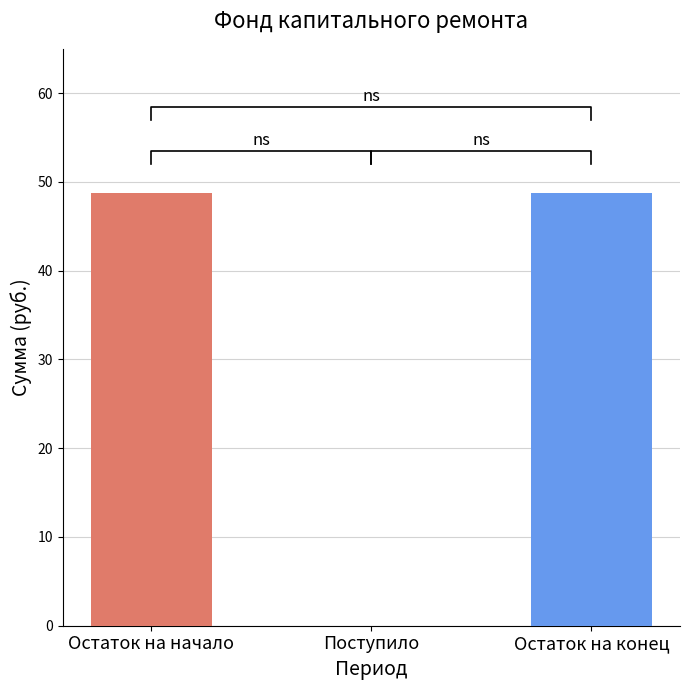

Are the bars horizontal?

No